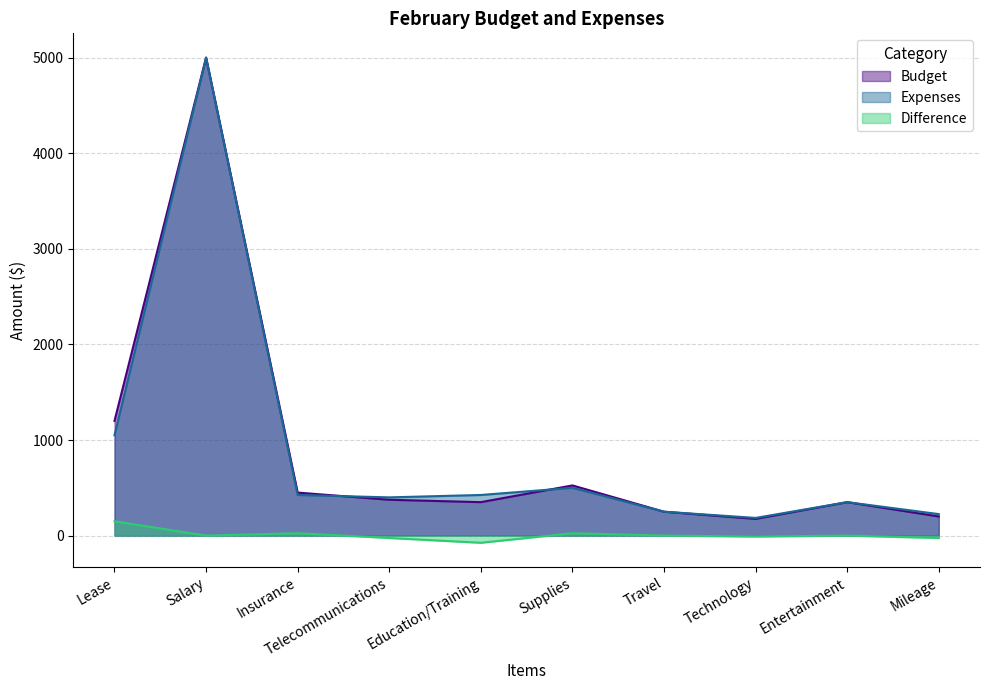

Where is Budget nearest to the value 2587?

Lease